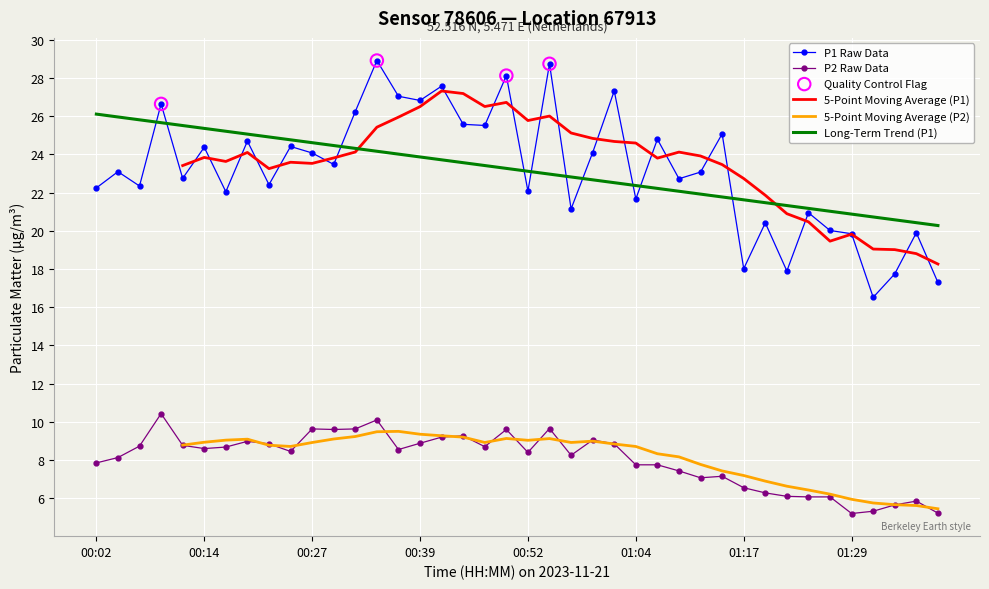

True or false: P1 Raw Data and P2 Raw Data cross at least once.

False